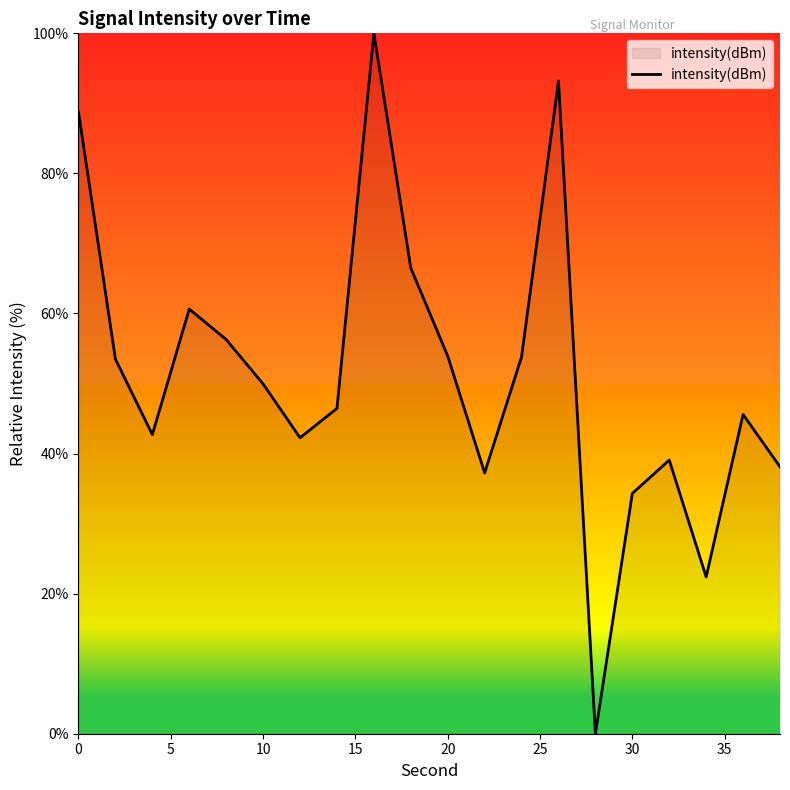

What is the maximum value shown in the chart?

100.0